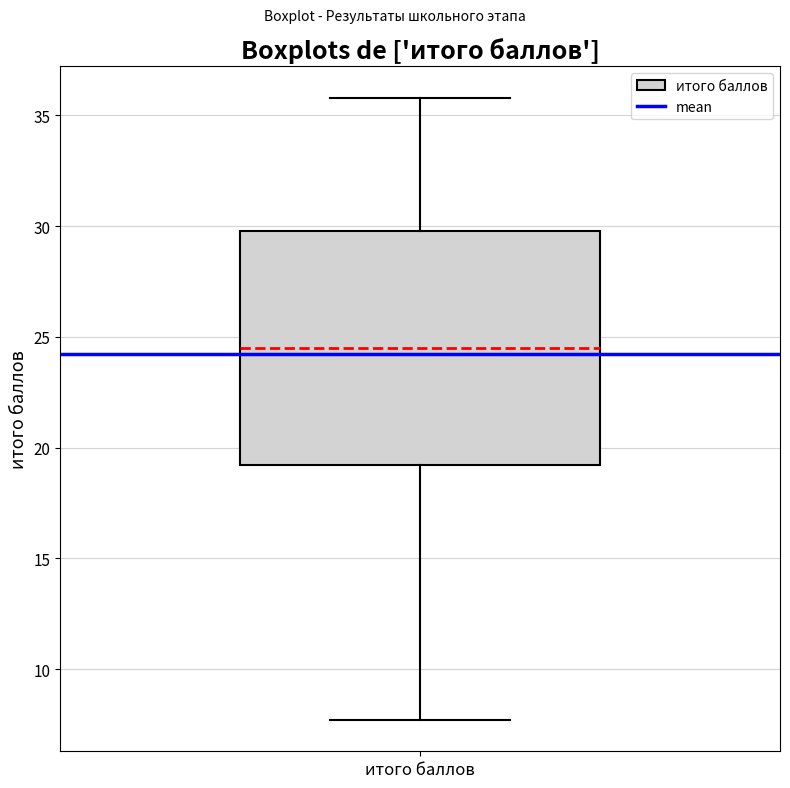

Where does the upper whisker of the box for итого баллов end on the y-axis? The values are not printed on the chart, so give them approximately, as read against the axis.

36.0